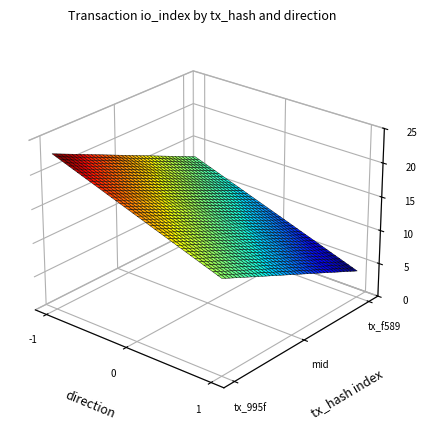

Reading left to right, list all the values displayed in this chart.

995f31ef04bf8e77f4bffbb257817e262307953: -1	23
f589fd57bb0600c14d3325ca736c7d6b2acf89b: 1	4